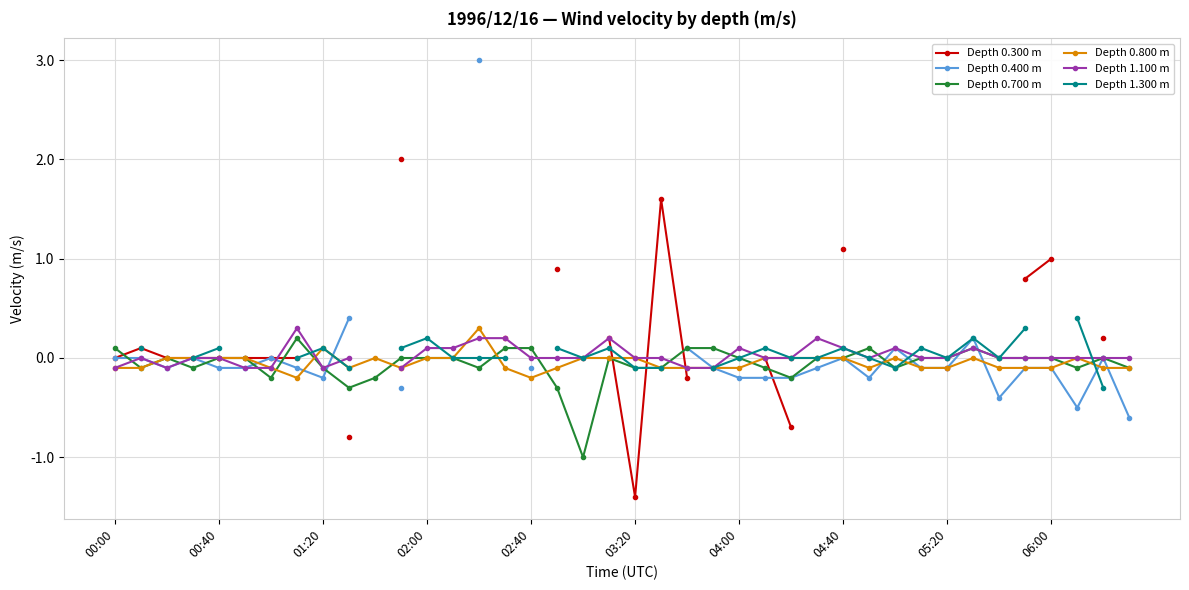

The Depth 1.100 m series shows 0.0 at 25. True or false?

True